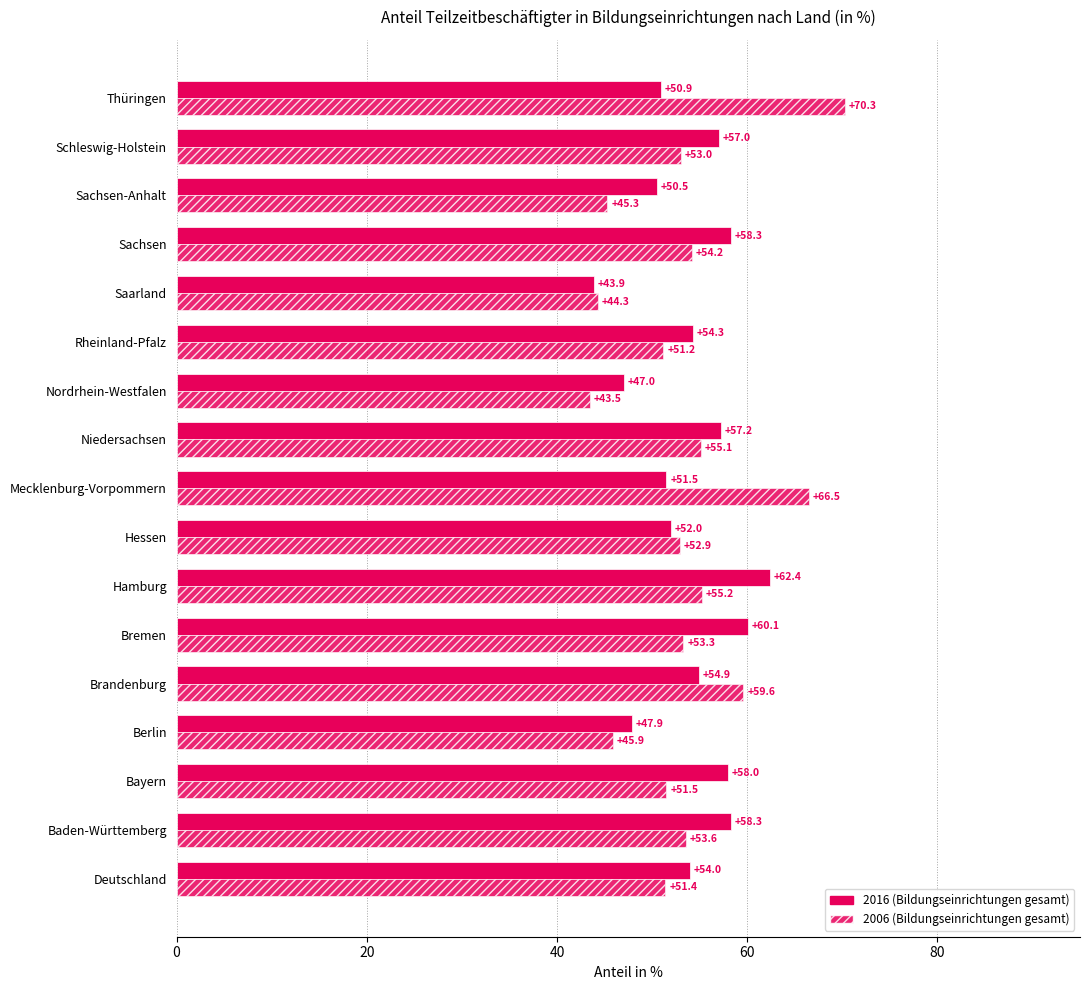

What is the highest value of the 2016 (Bildungseinrichtungen gesamt) series?

62.4